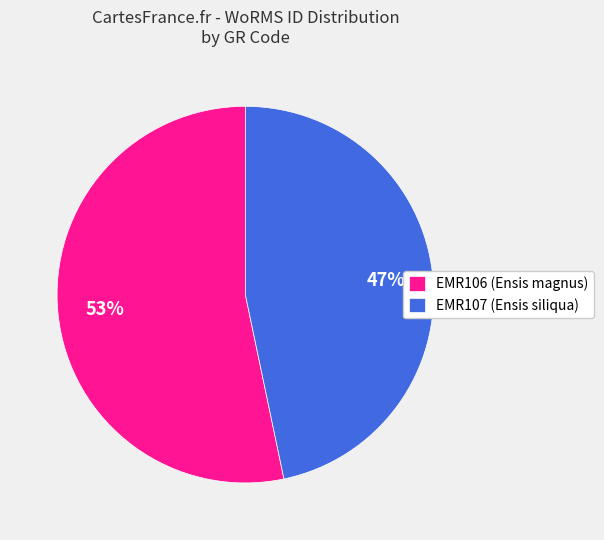

Between EMR107 and EMR106, which is larger?

EMR106